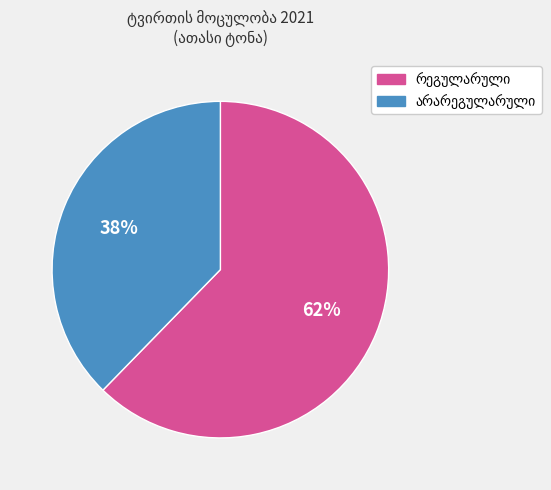

To the nearest percent, what is the average slice percentage?

50%